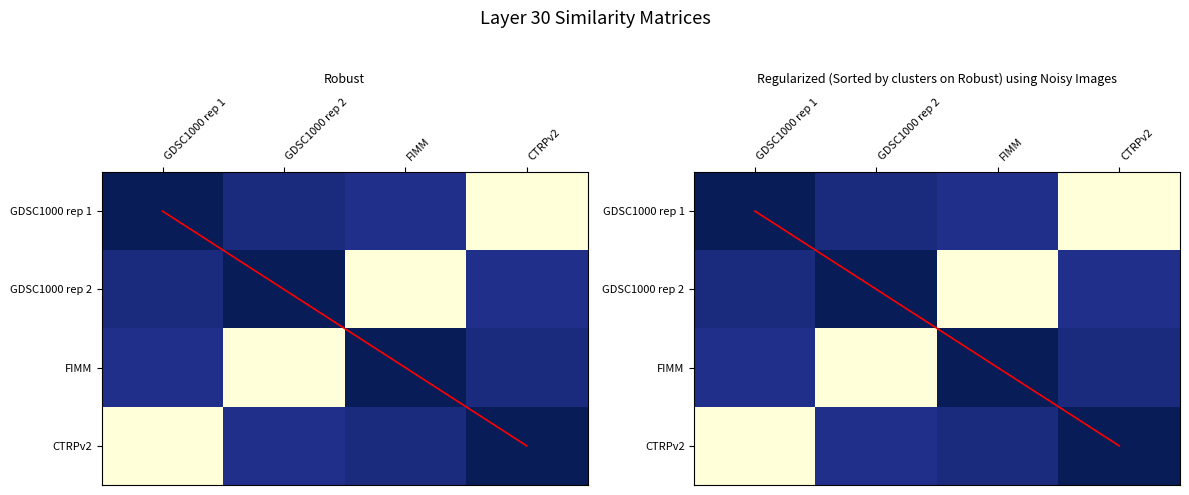

Which category has the lowest value in the CTRPv2 series?

CTRPv2